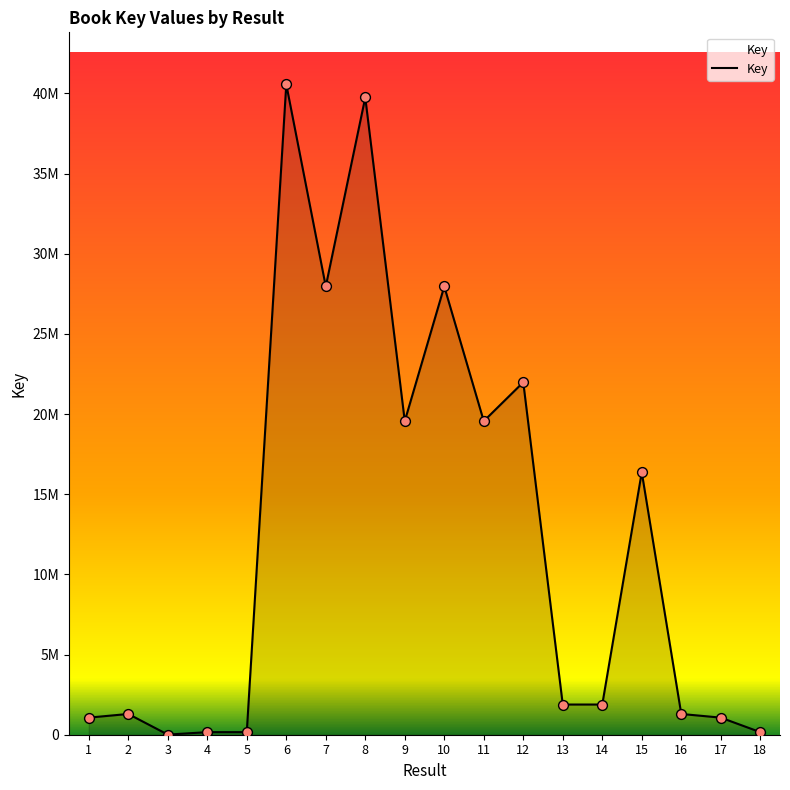

Which has a higher value, 17 or 12?

12